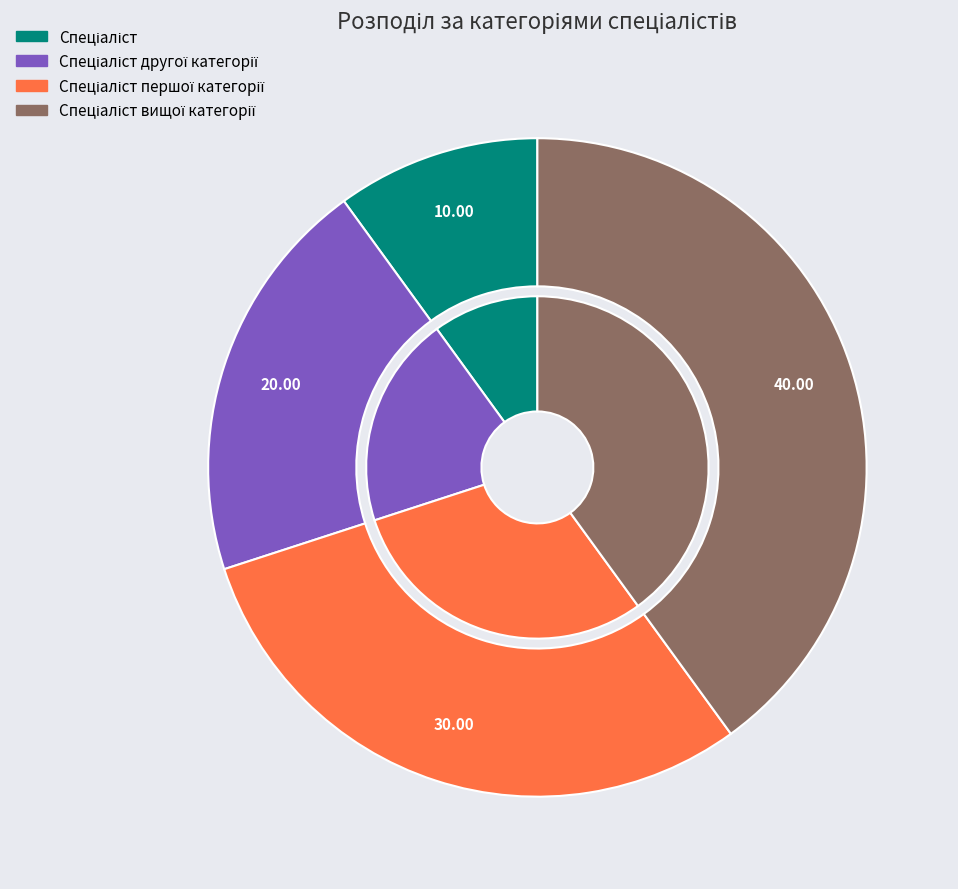

True or false: Спеціаліст accounts for 10% of the total.

True